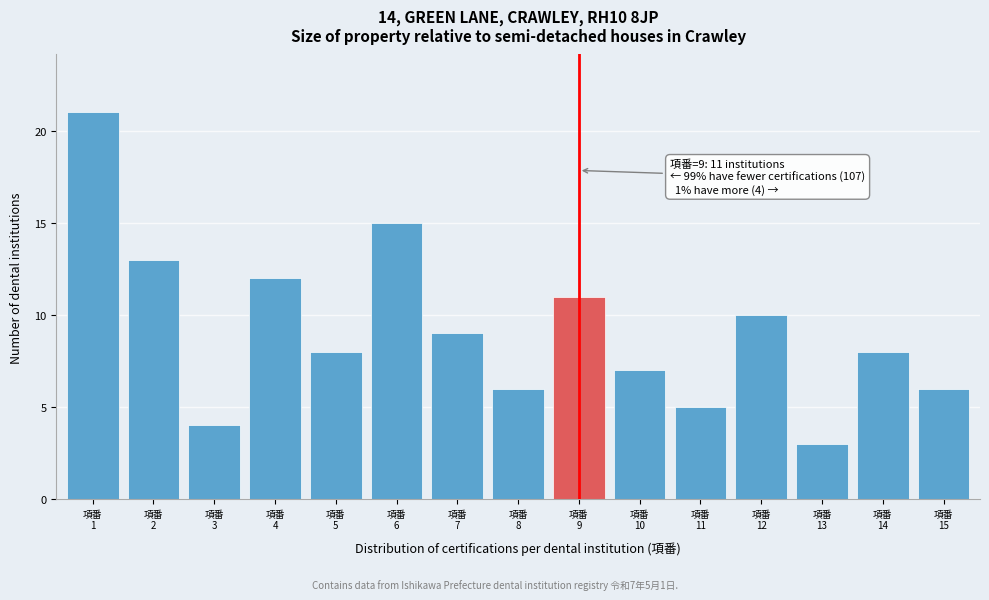

Reading right to left, transcribe all the data shown in this chart.

6	8	3	10	5	7	11	6	9	15	8	12	4	13	21